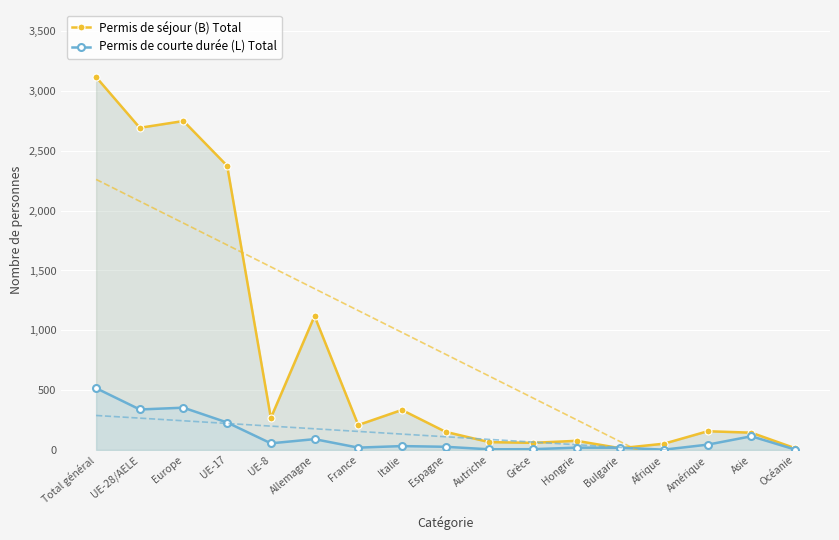

True or false: Permis de séjour (B) Total has more than 1 points higher than both neighbors.

True